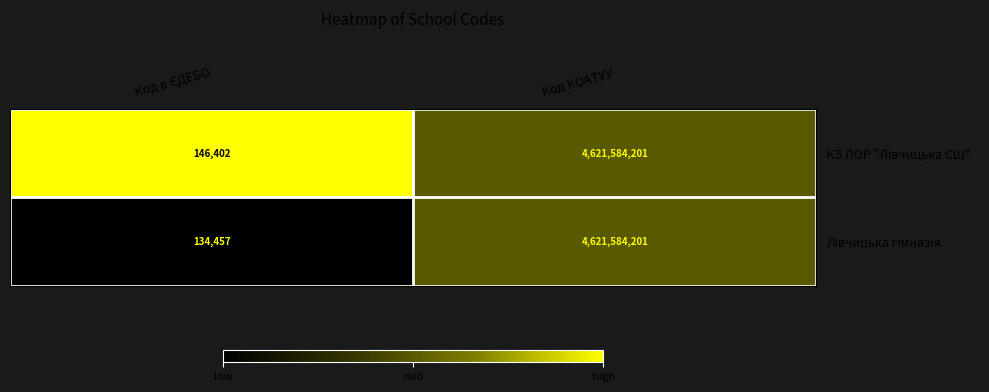

At which category does the chart reach its peak across all series?

Код КОАТУУ